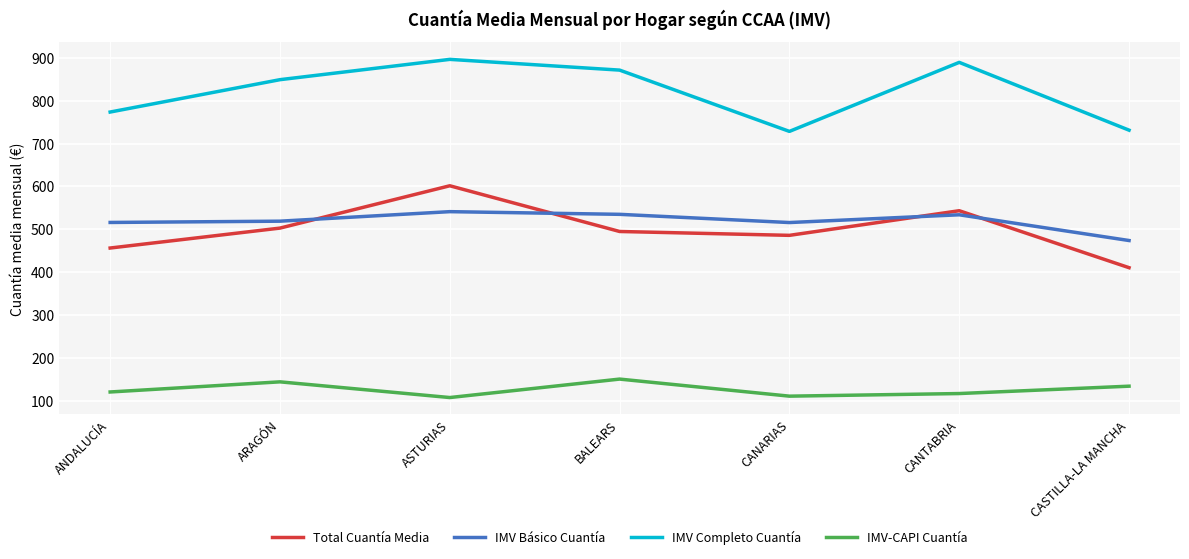

In Total Cuantía Media, how many points are lower than both neighbors (excluding endpoints)?

1